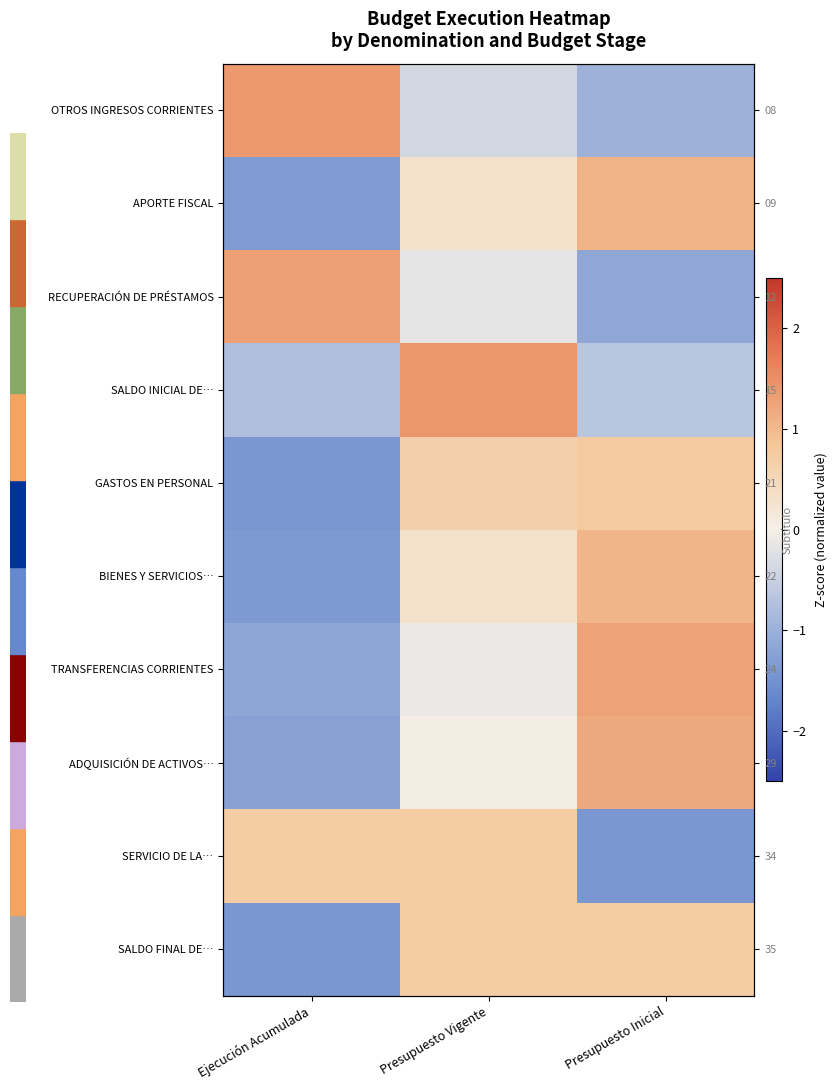

At which label does GASTOS EN PERSONAL first exceed 0?

Presupuesto Vigente